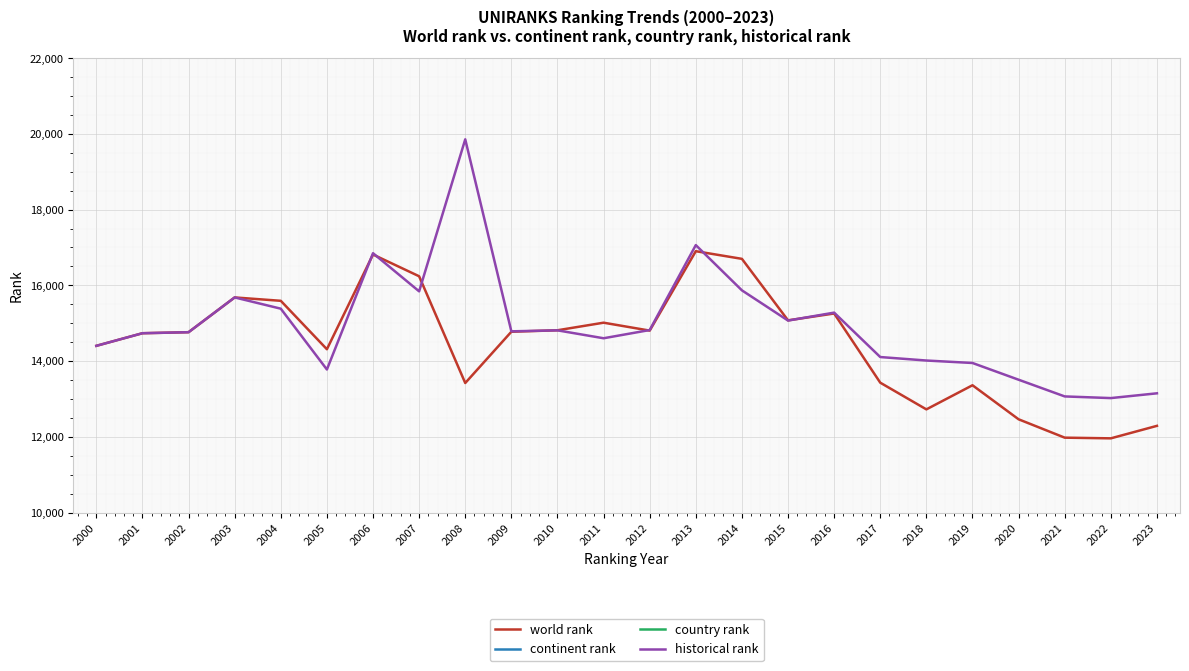

Read the historical rank value at 2014.

15867